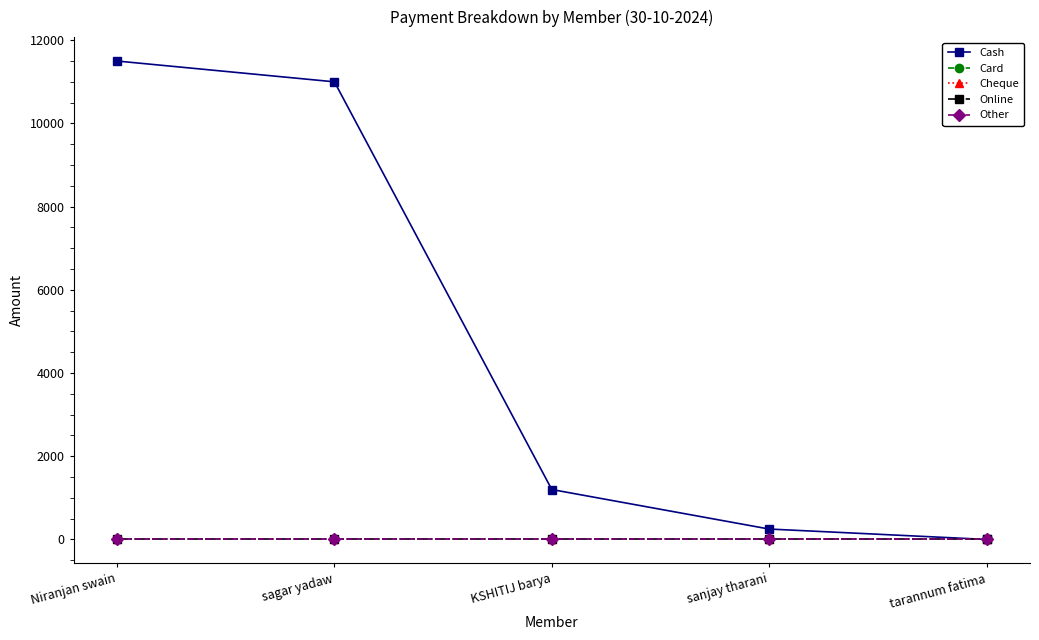

What position from the left is tarannum fatima?

5